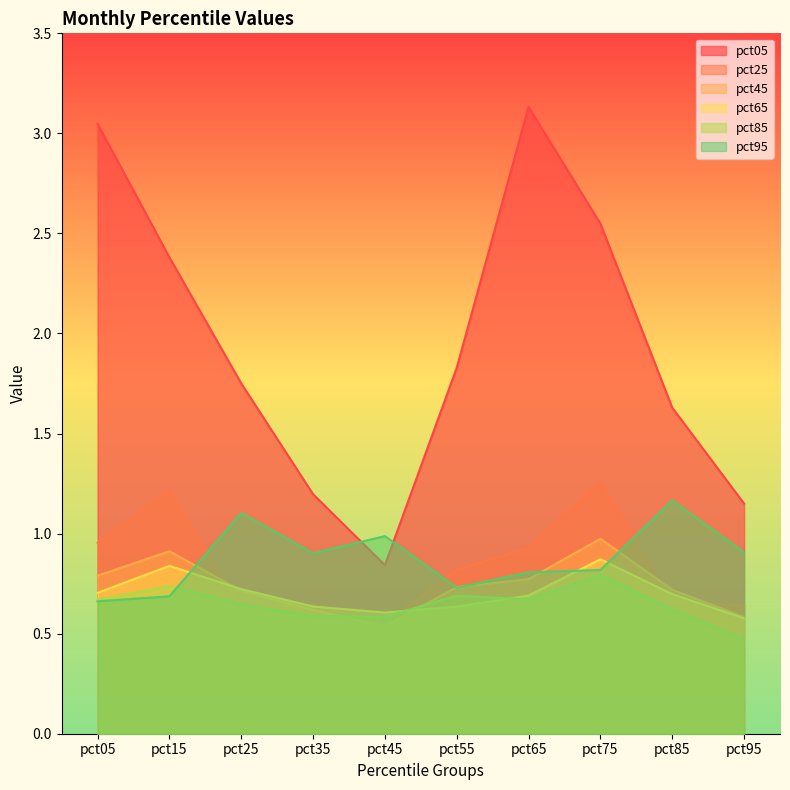

Is it true that pct85 equals 0.7 at pct55?

True